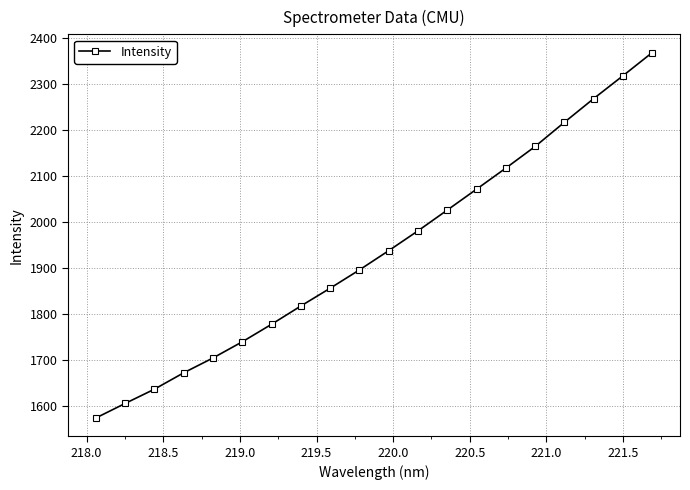

What is the maximum value shown in the chart?

2367.6